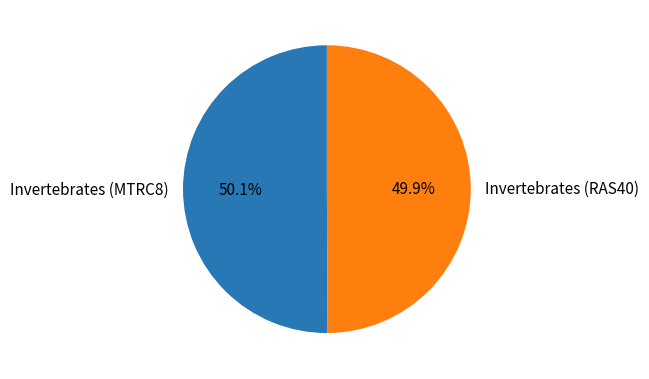

How many slices are in this pie chart?

2